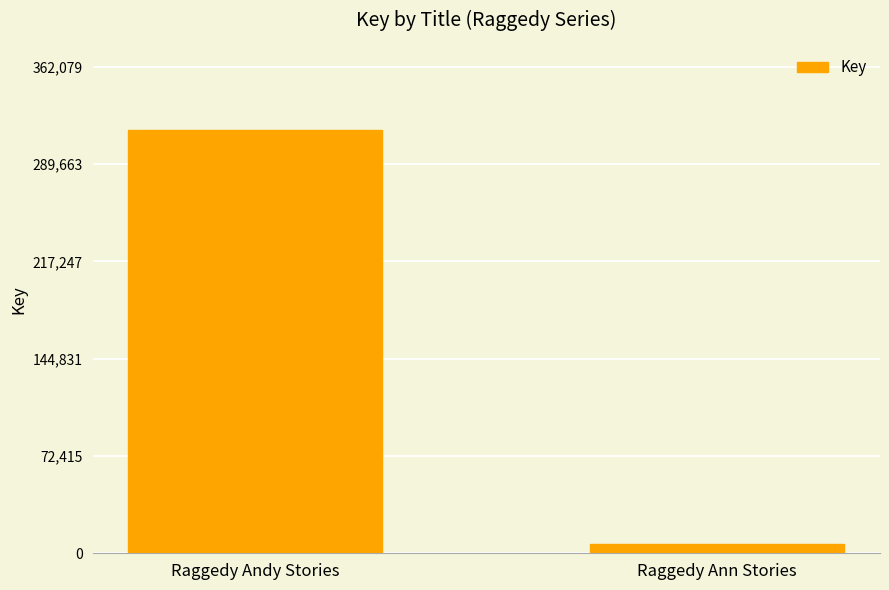

Rank the categories by value from lowest to highest.

Raggedy Ann Stories, Raggedy Andy Stories